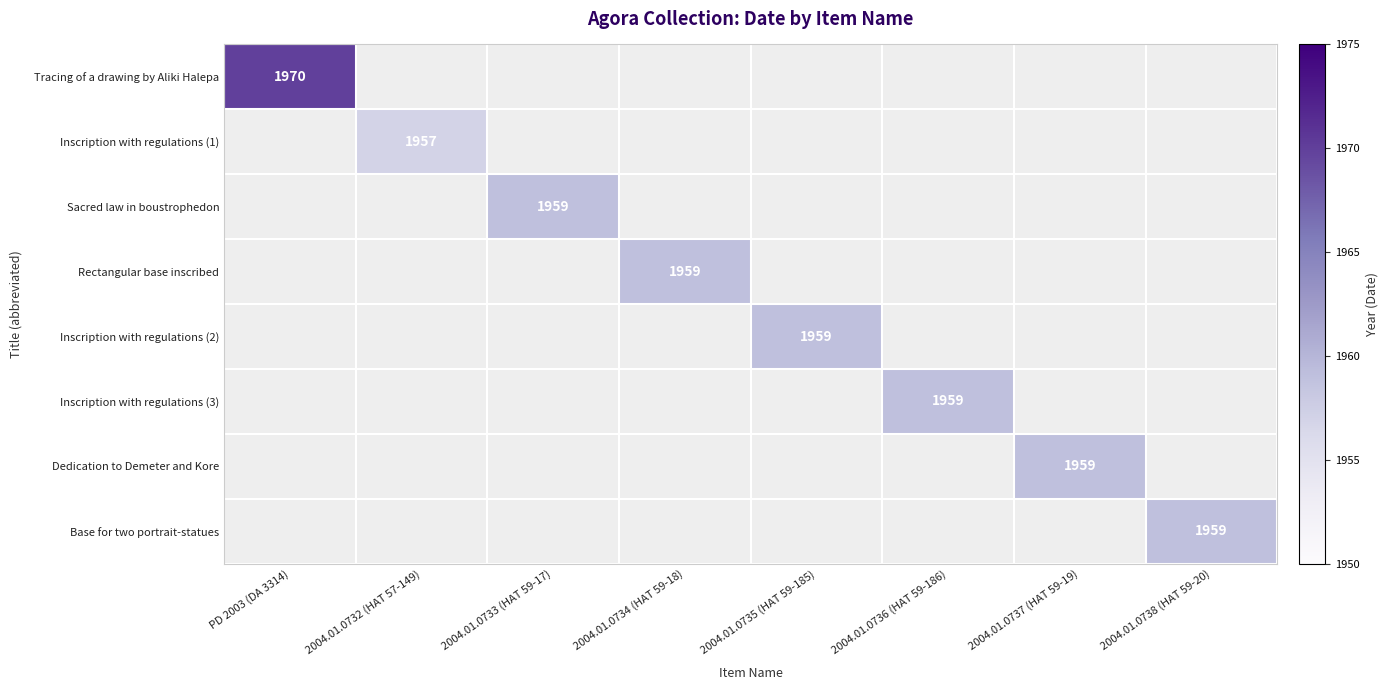

Which has a higher value, 2004.01.0737 (HAT 59-19) or 2004.01.0735 (HAT 59-185)?

2004.01.0735 (HAT 59-185)